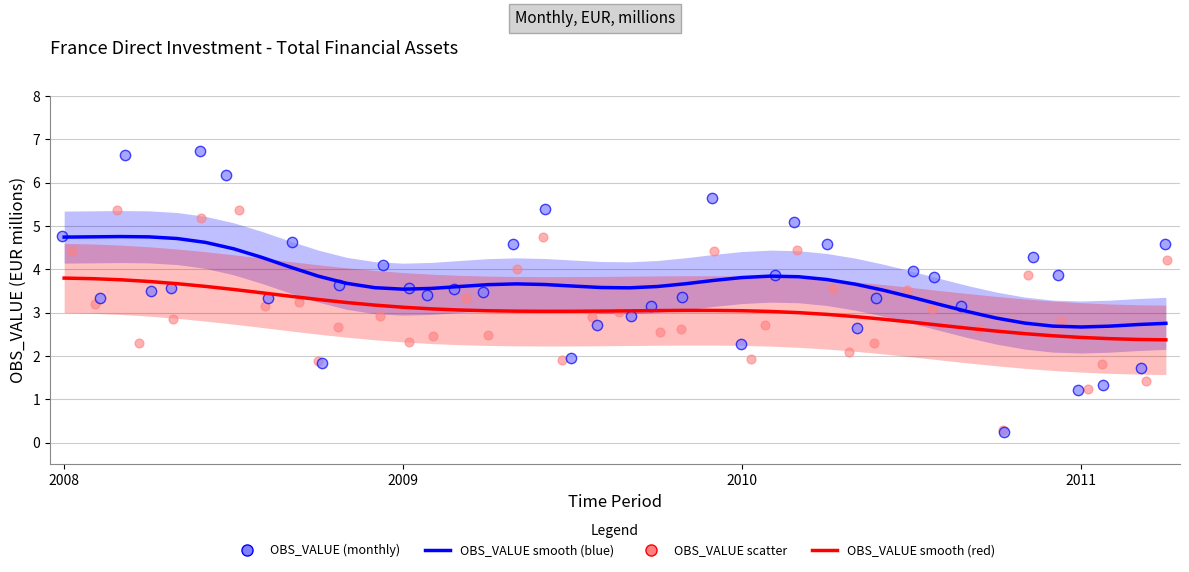

Is the value of OBS_VALUE trend (main) at 22 greater than the value of OBS_VALUE (scatter) at 32?

Yes